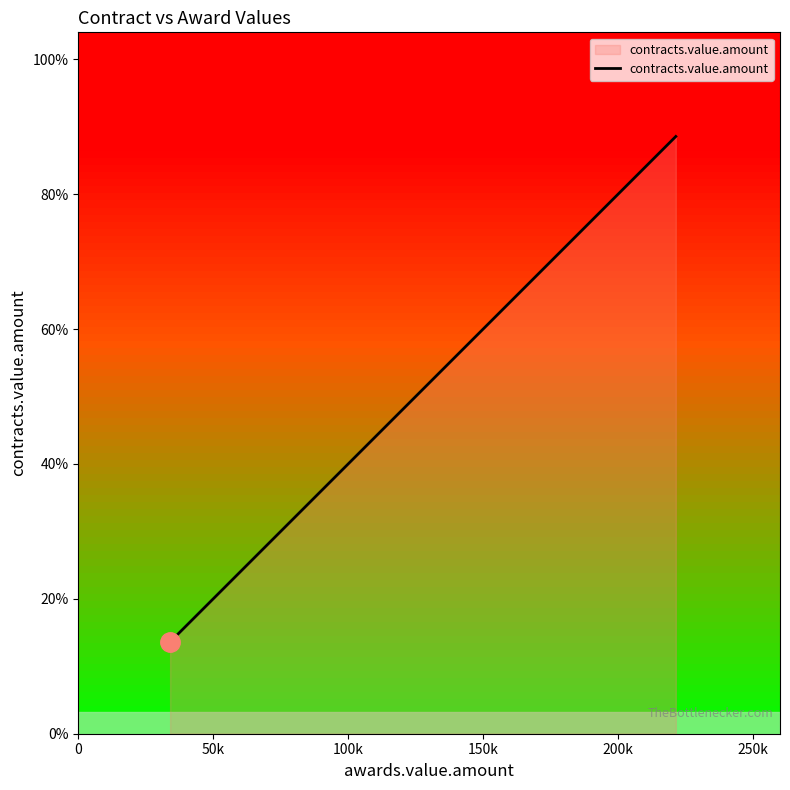

Does the chart have visible grid lines?

No